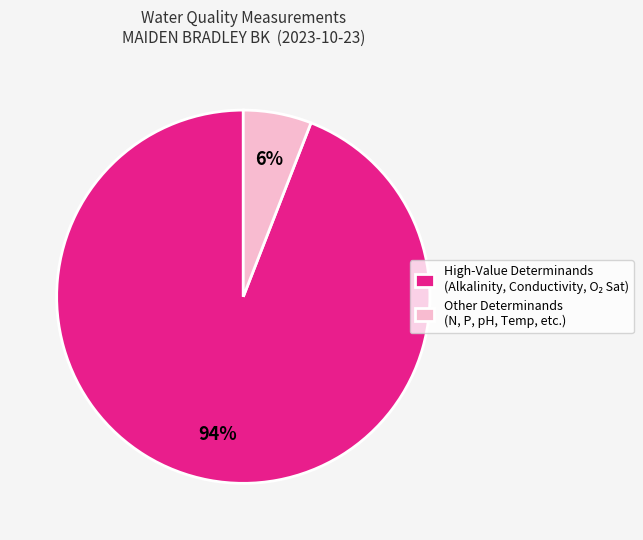

How many slices are in this pie chart?

2